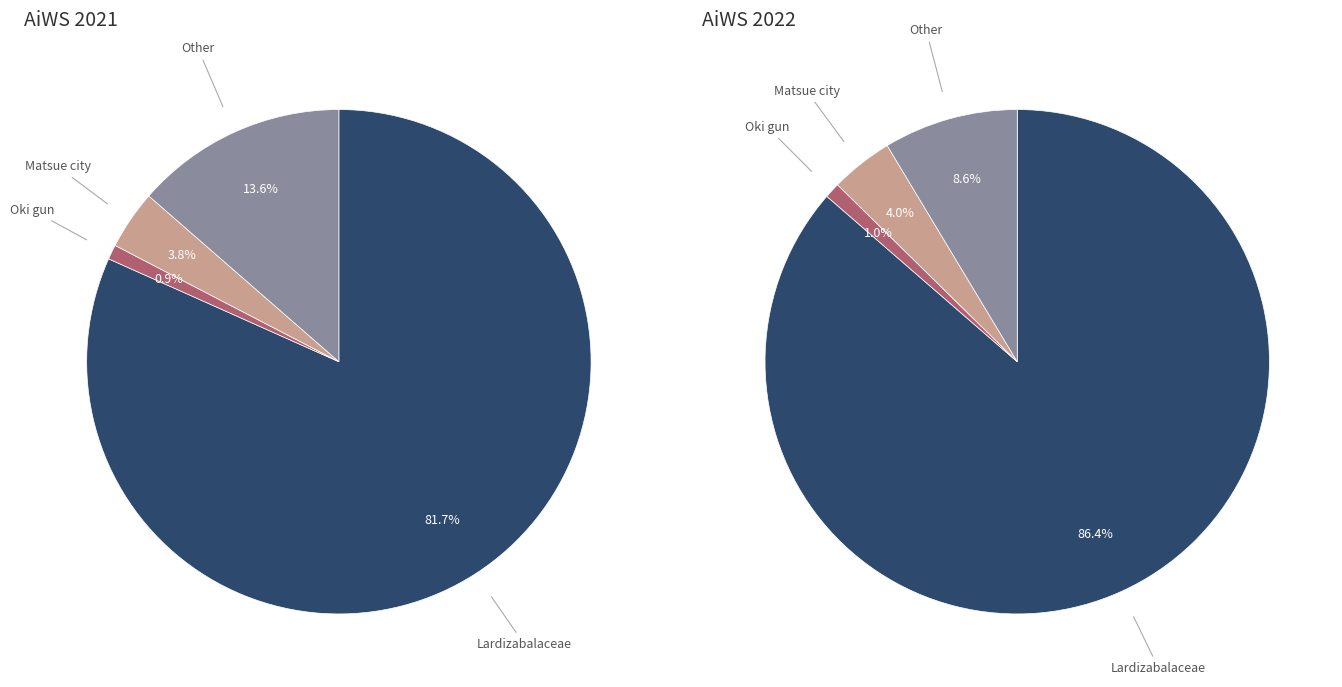

Does Shimane Pref. represent more than half of the total?

No